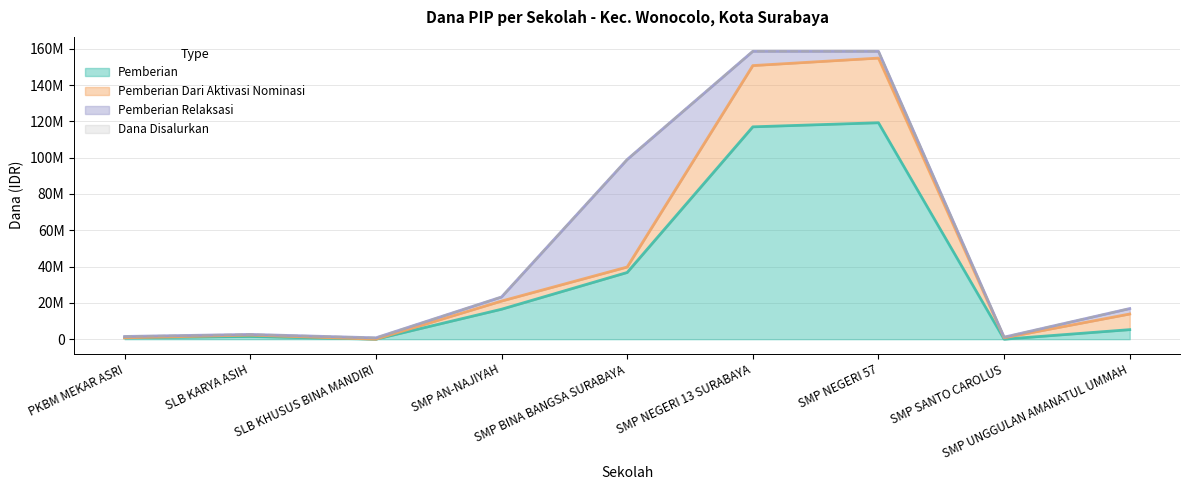

Does the chart have visible grid lines?

Yes